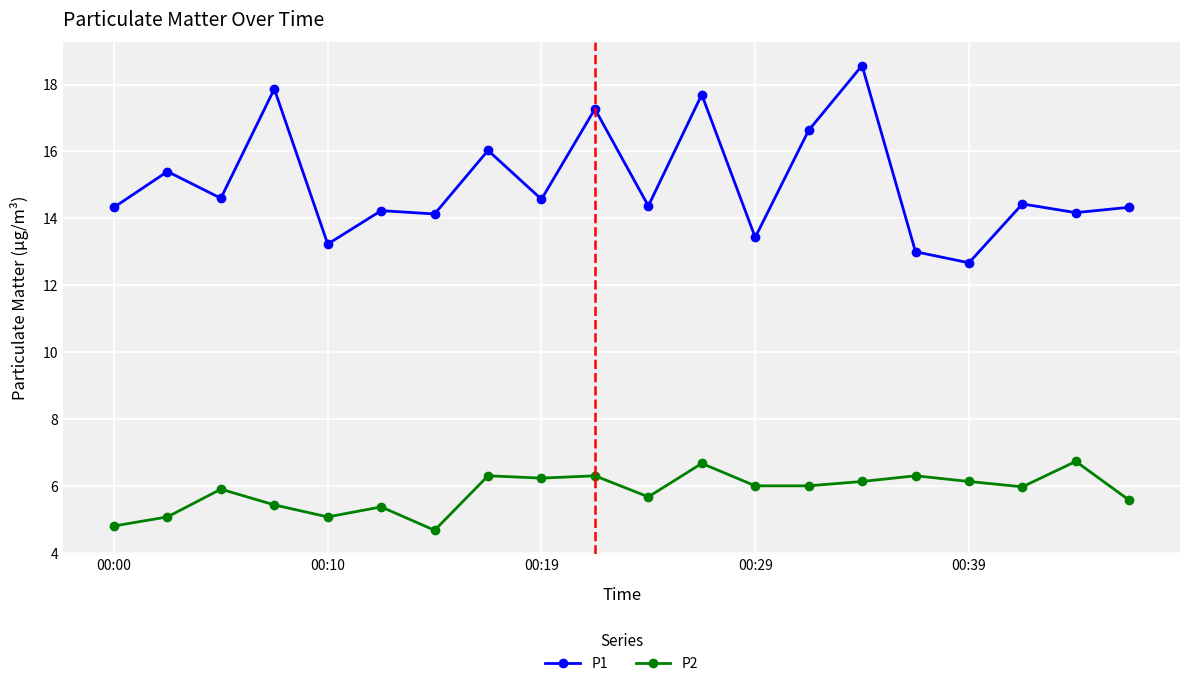

Does the chart display data point markers on the line(s)?

Yes